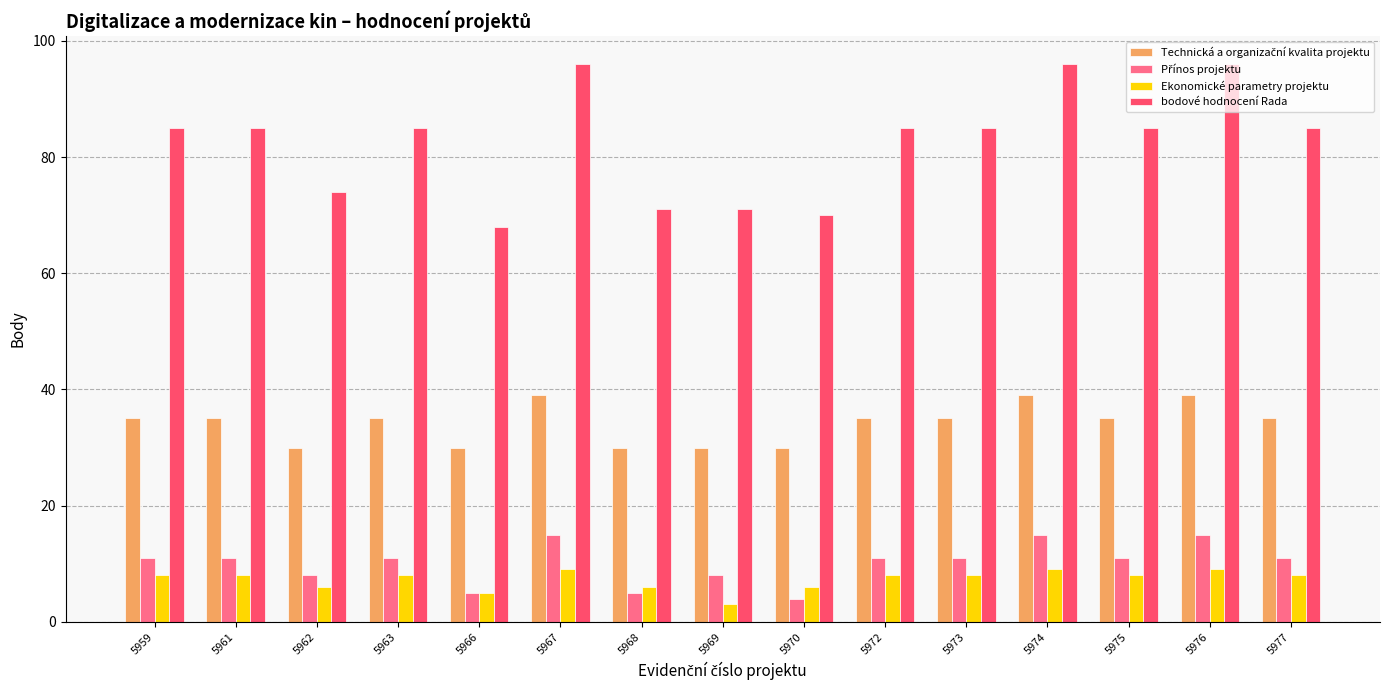

What is the spread (max minus min) of values at 5961?

77